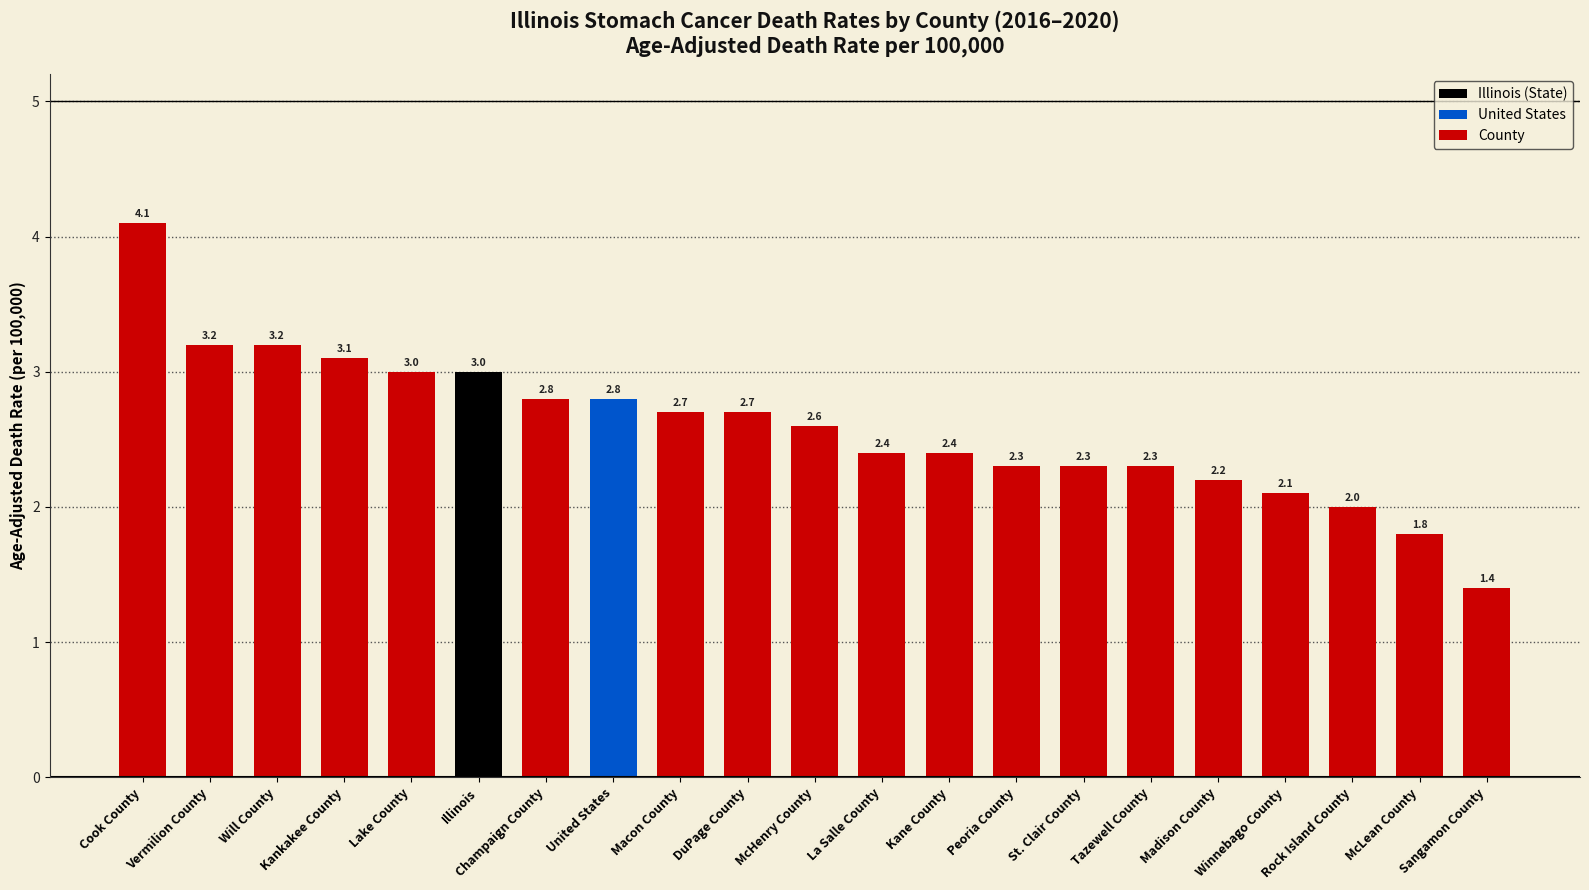

Approximately how many times larger is the value at McHenry County compared to Cook County?

0.6